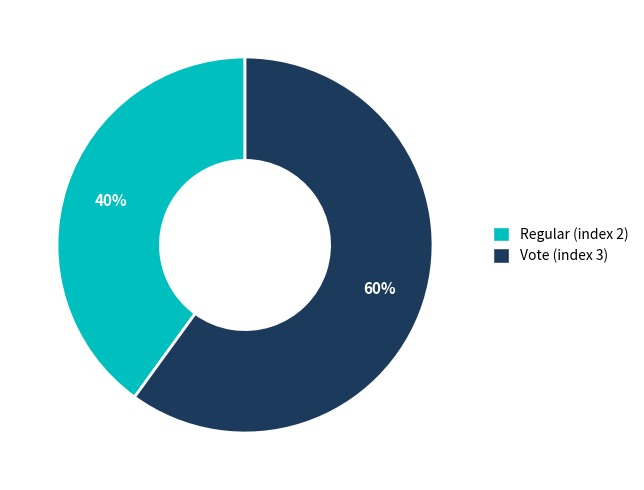

What percentage is the Vote (index 3) slice, to the nearest percent?

60%